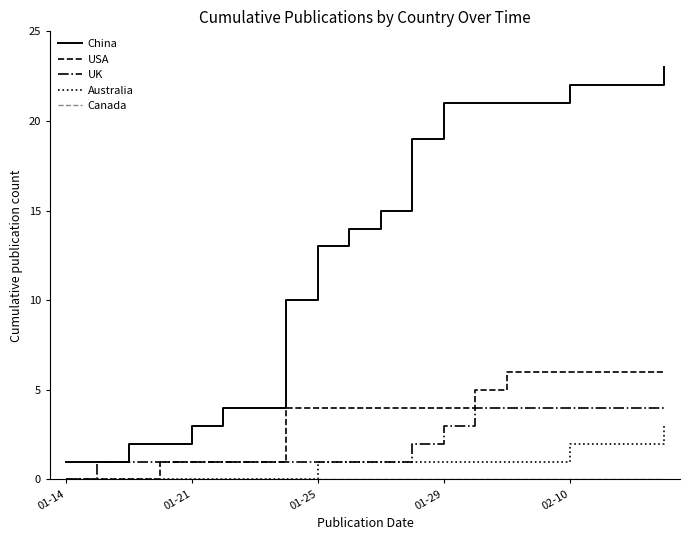

What is the difference between the maximum and second lowest values in the China series?

22